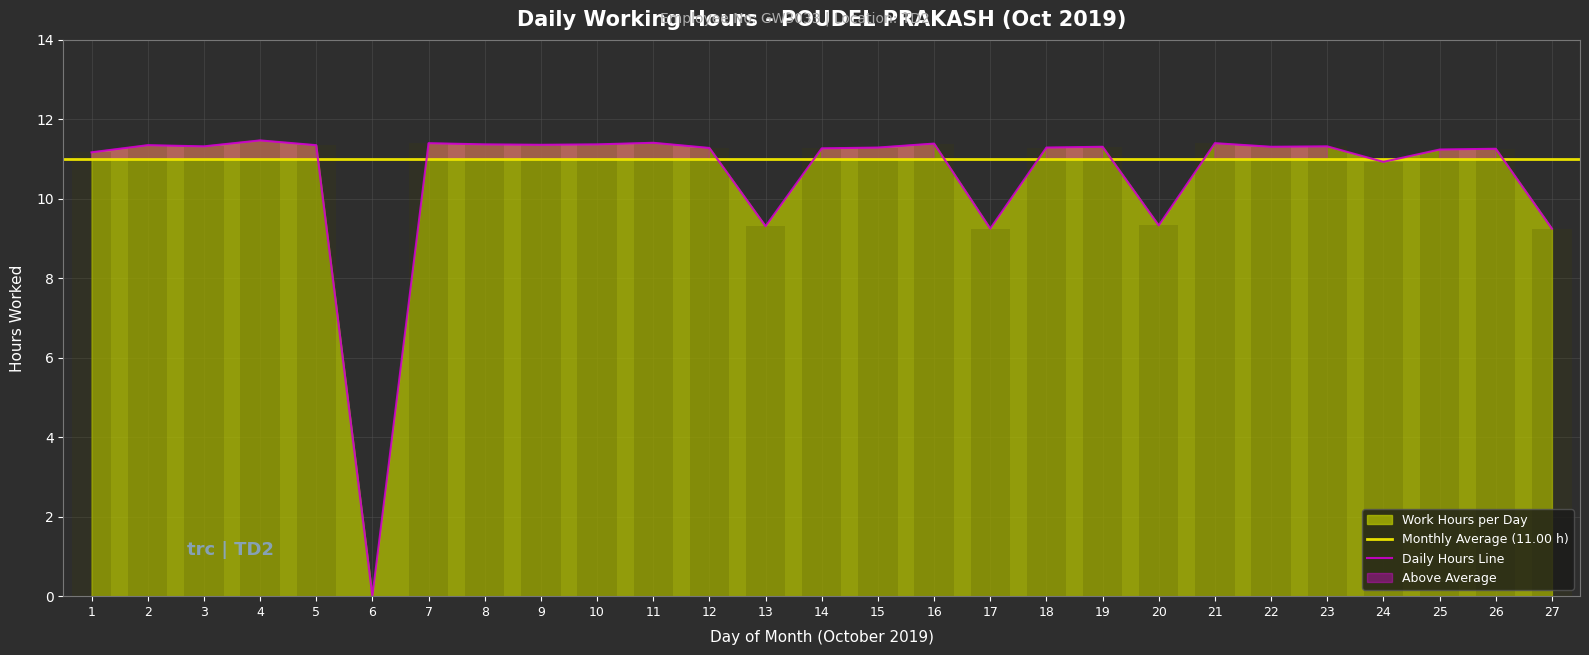

Are the bars grouped side by side (vs. stacked)?

No